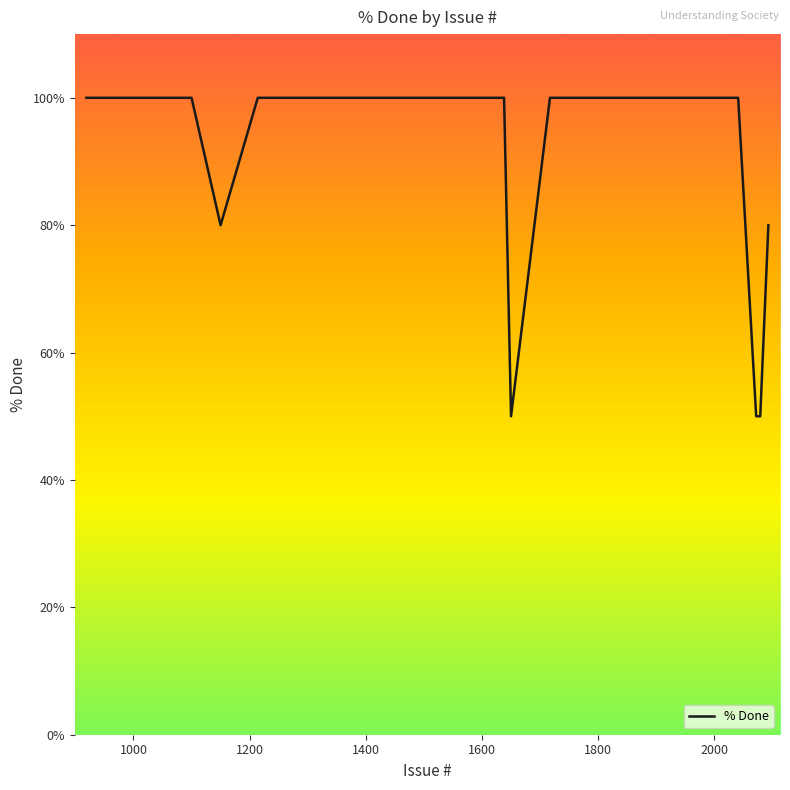

What is the difference between the maximum and minimum values?

50